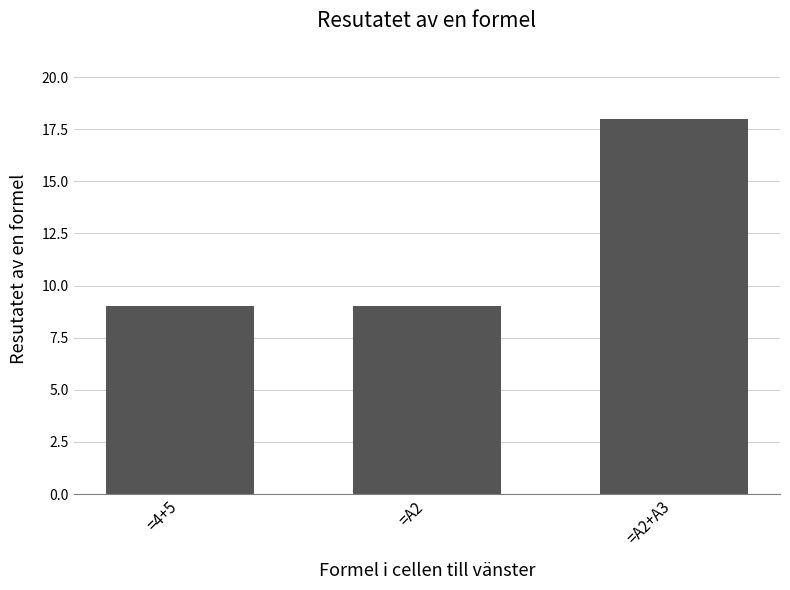

Approximately how many times larger is the value at =4+5 compared to =A2+A3?

0.5